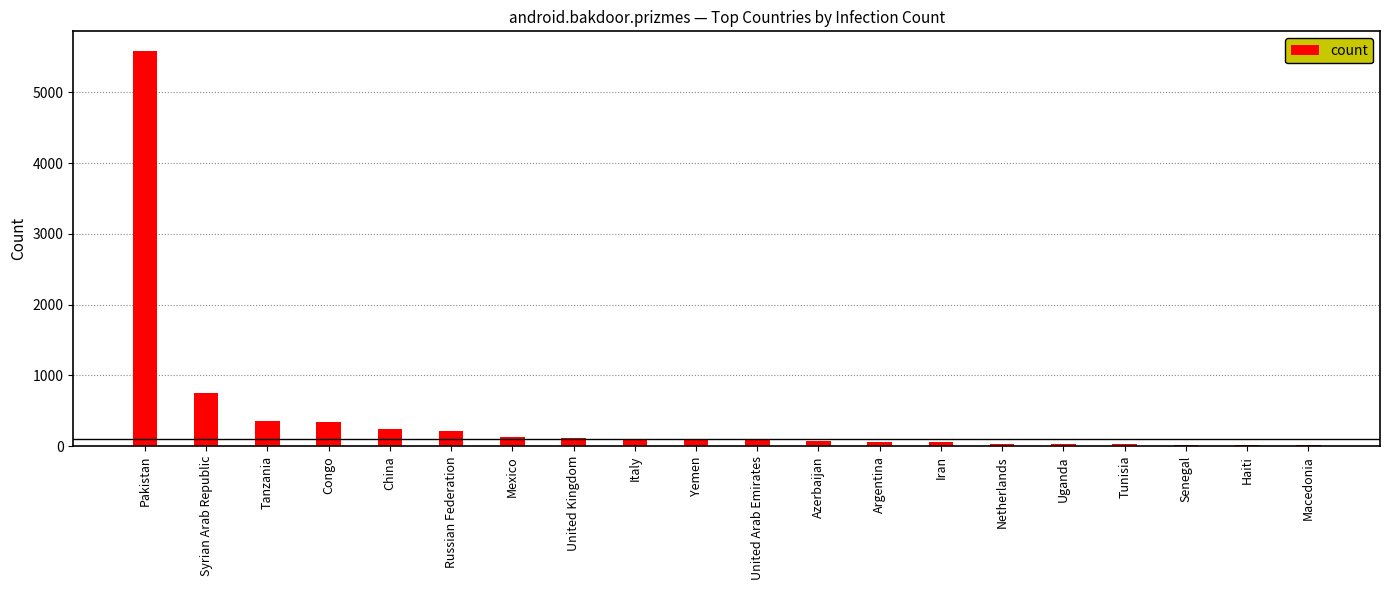

Which label corresponds to the largest value in the chart?

Pakistan